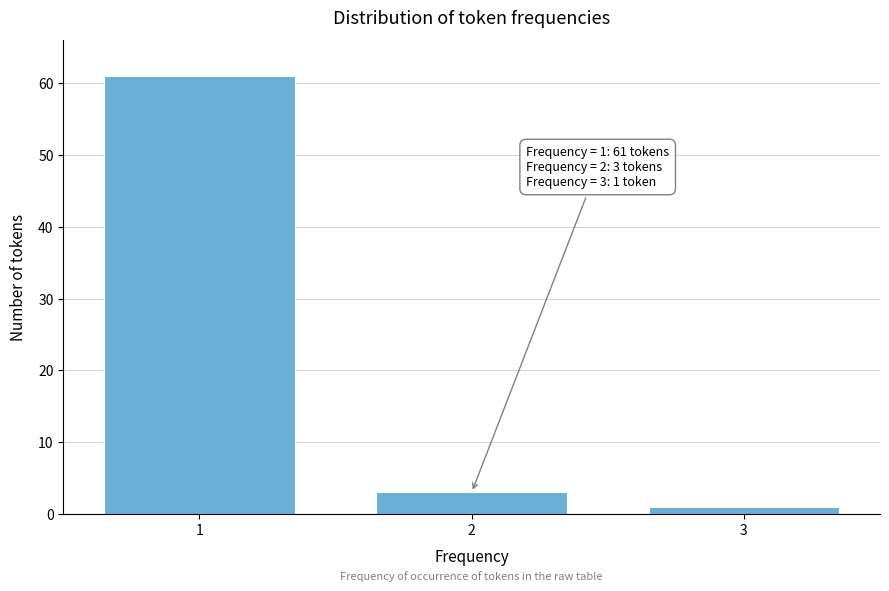

Reading left to right, list all the values displayed in this chart.

1=61	2=3	3=1